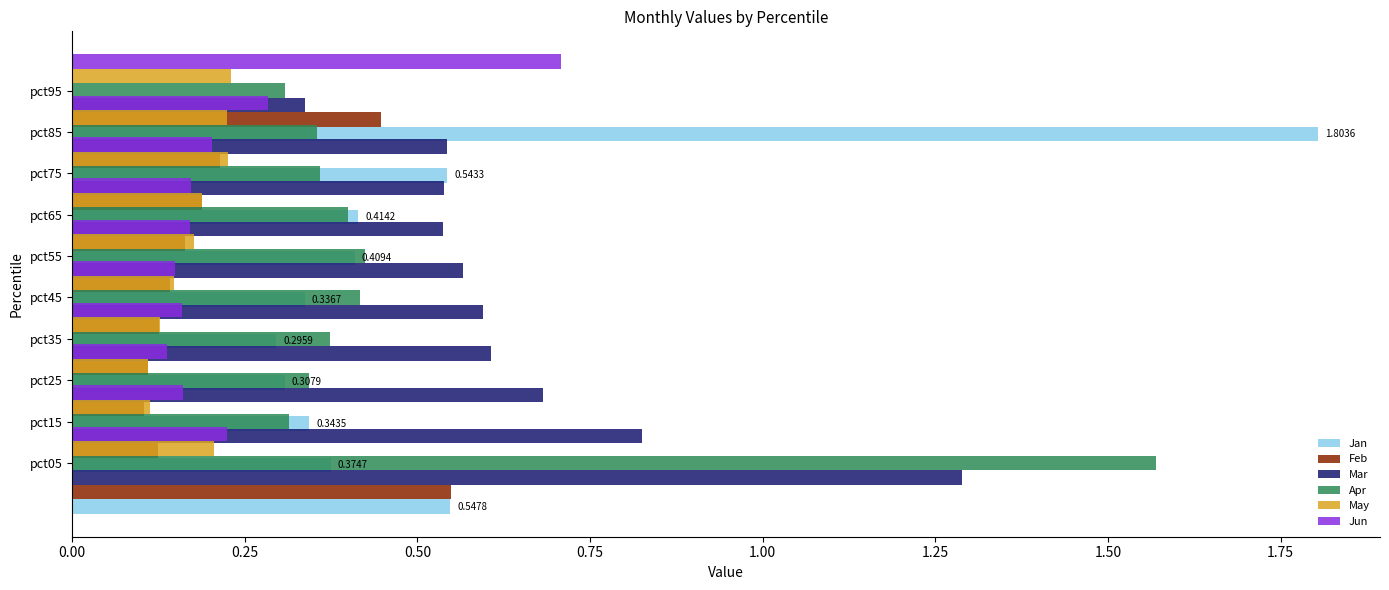

How many Jun values are between 0 and 1?

10